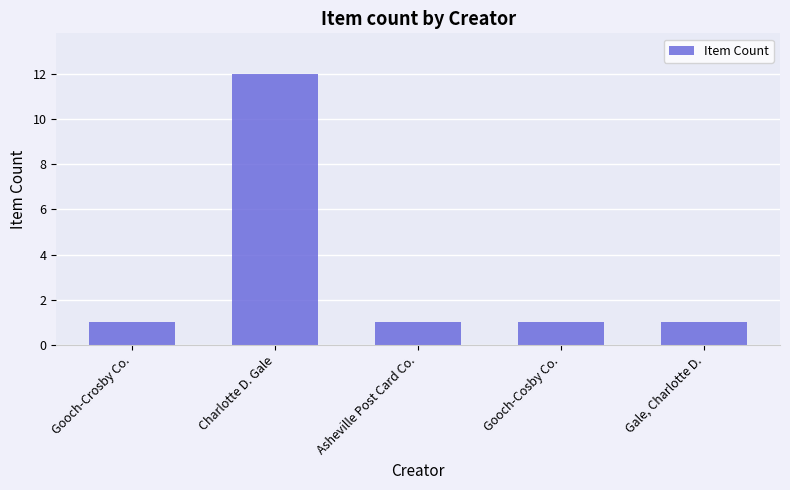

How many distinct data groups are displayed?

1